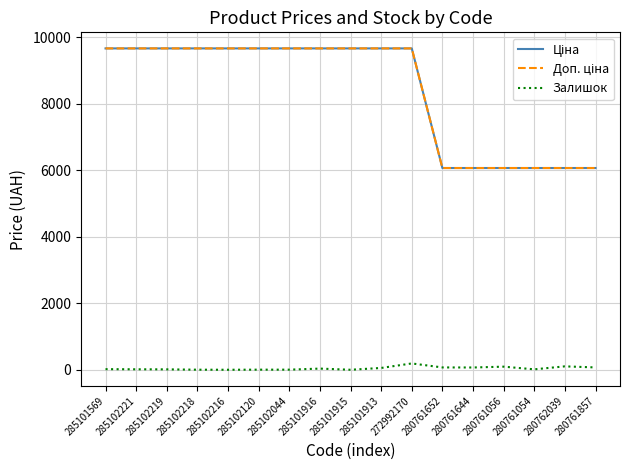

At how many categories does at least one series exceed 4407?

17